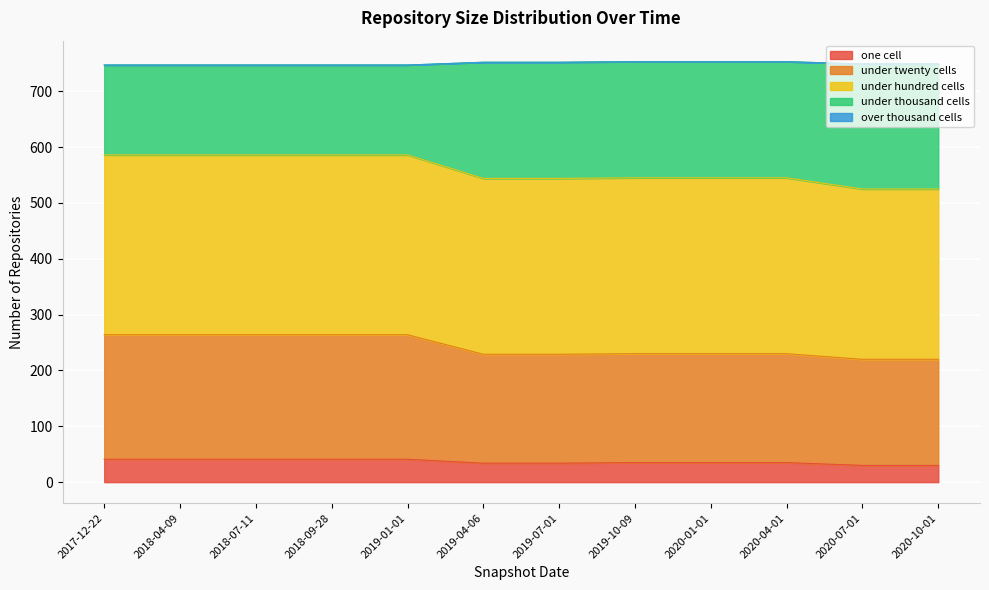

What is the label of the 5th point from the left?

2019-01-01